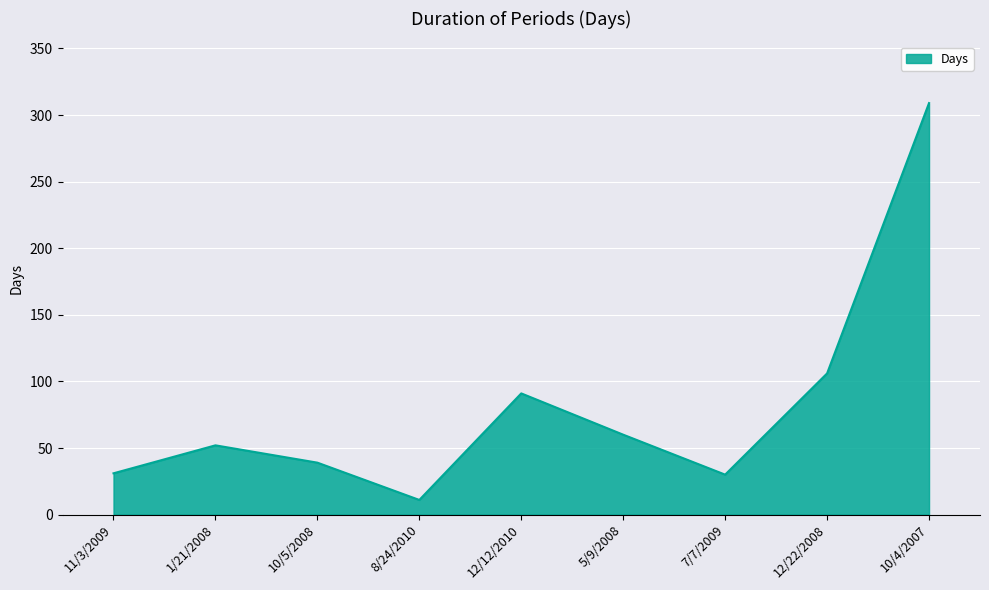

What is the difference between the maximum and minimum values?

298